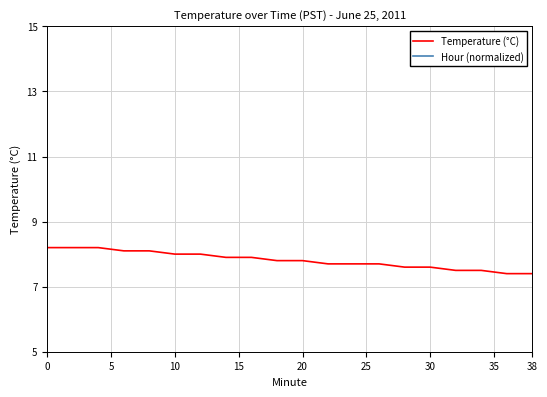

What is the highest value of the Temperature (°C) series?

8.2